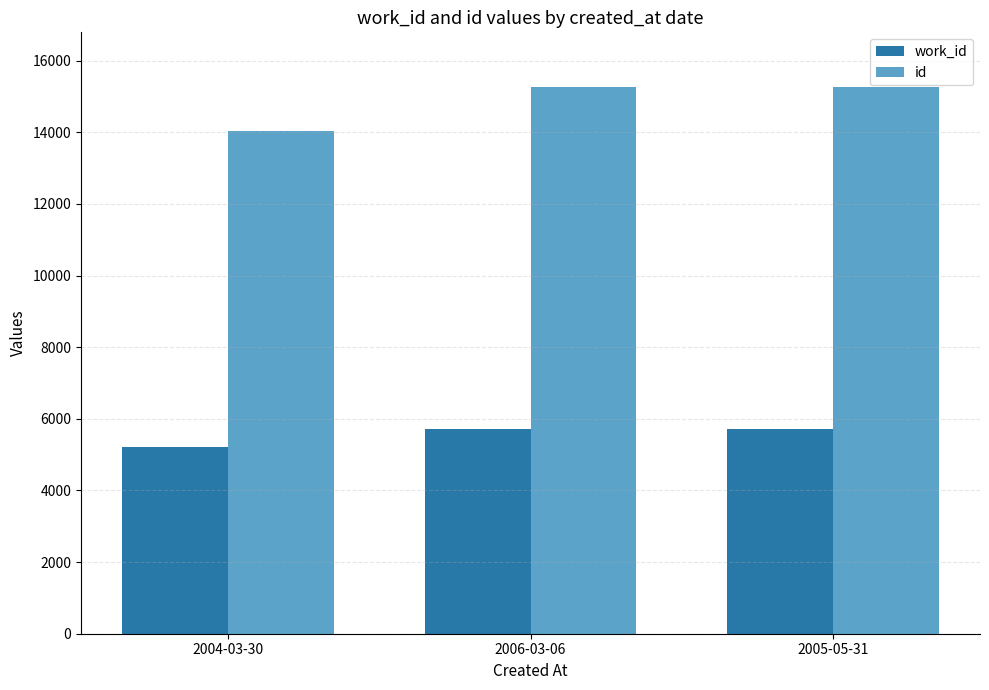

What is the label of the 1st bar from the left?

2004-03-30